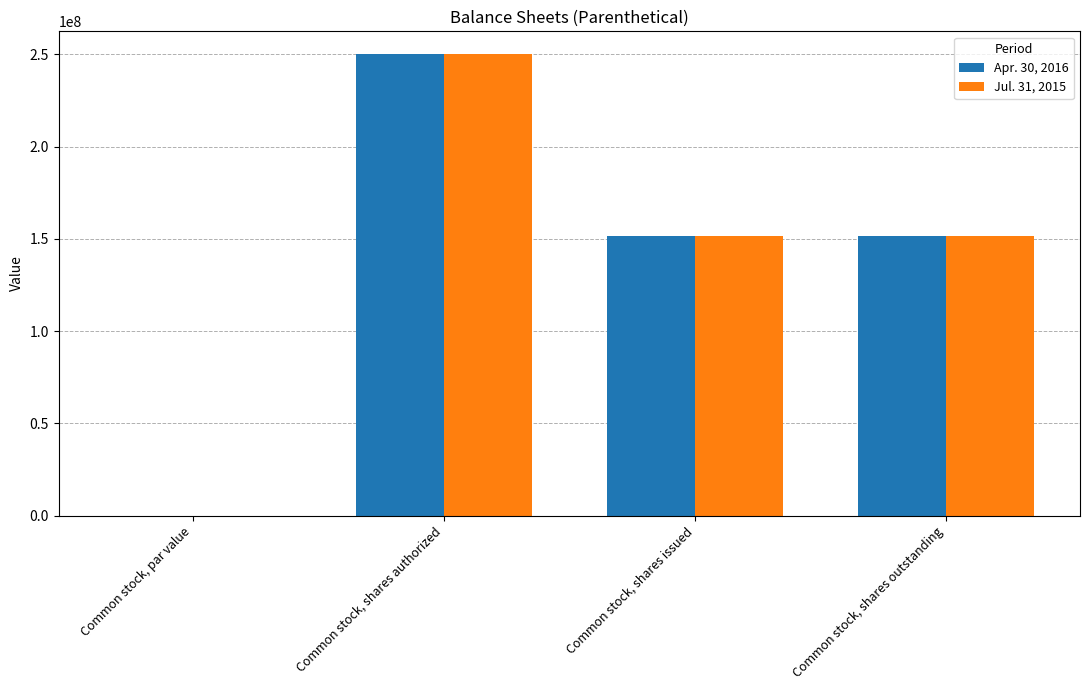

Is it true that Apr. 30, 2016 equals 0.0 at Common stock, par value?

True